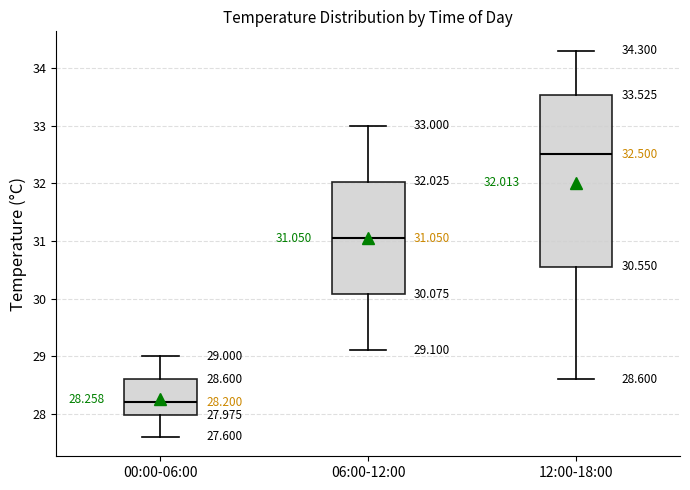

Which box has the highest median line?

12:00-18:00